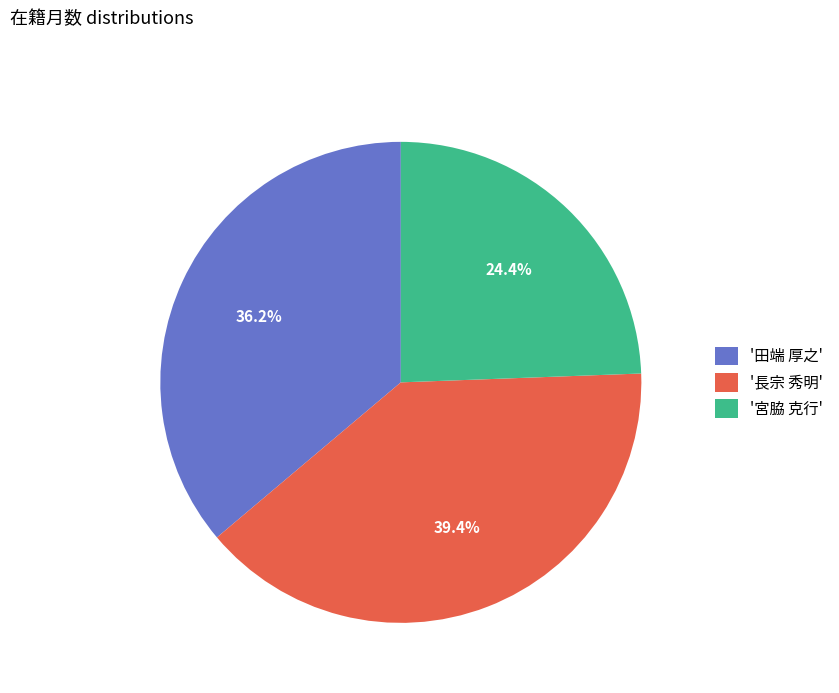

What is the largest slice in the pie chart?

'長宗 秀明'